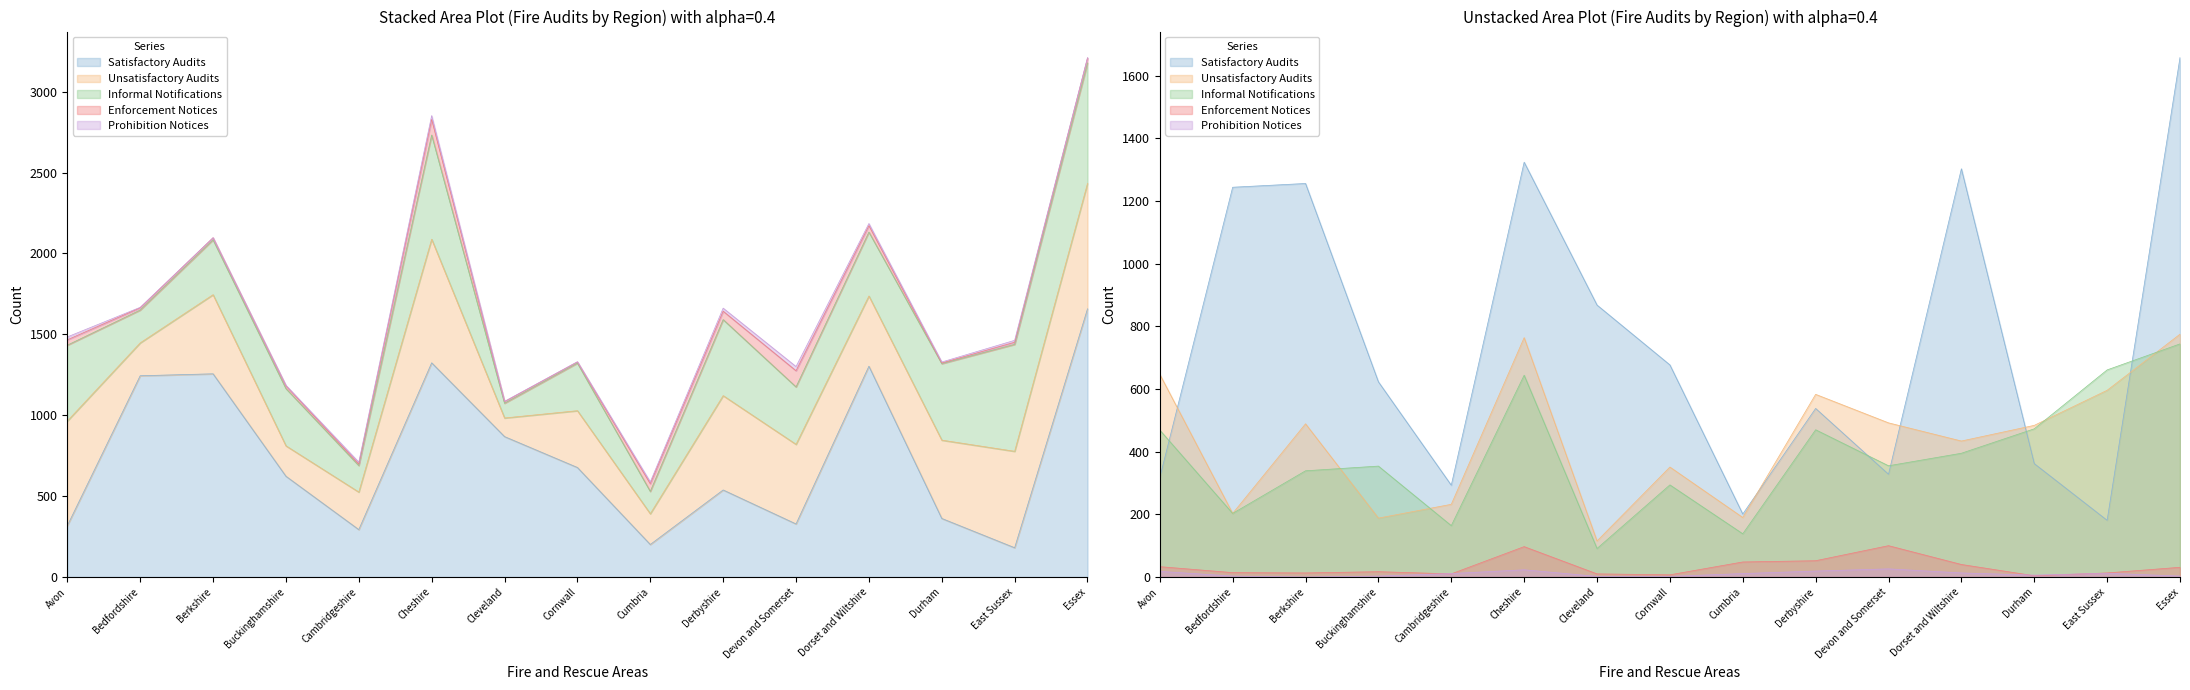

After their last crossing, which series has the higher values: Unsatisfactory Audits or Informal Notifications?

Unsatisfactory Audits